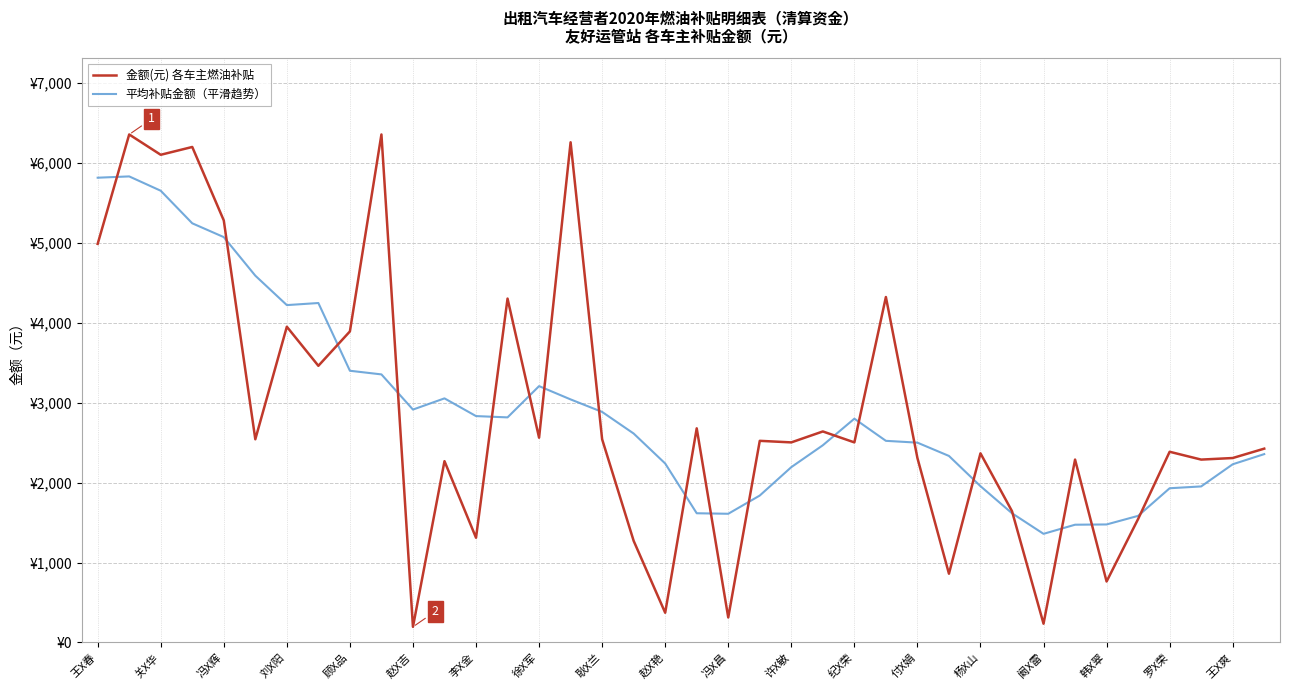

What is the highest value of the 金额(元) 各车主燃油补贴 series?

6354.7